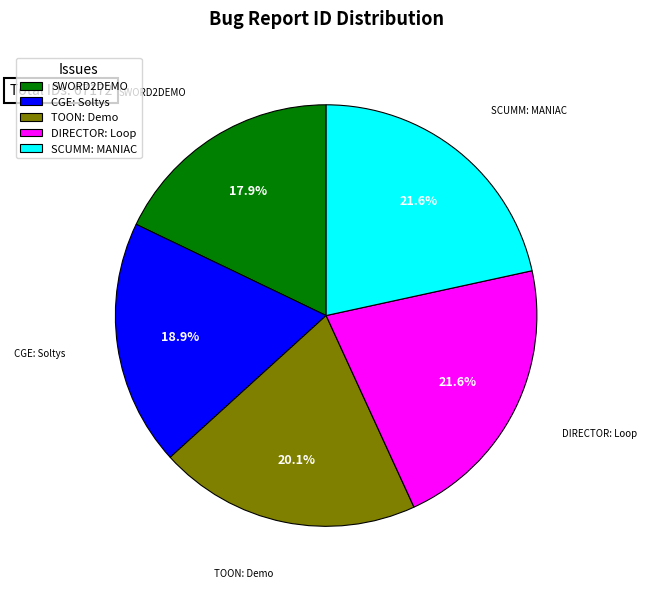

Between DIRECTOR: Loop and CGE: Soltys, which is larger?

DIRECTOR: Loop